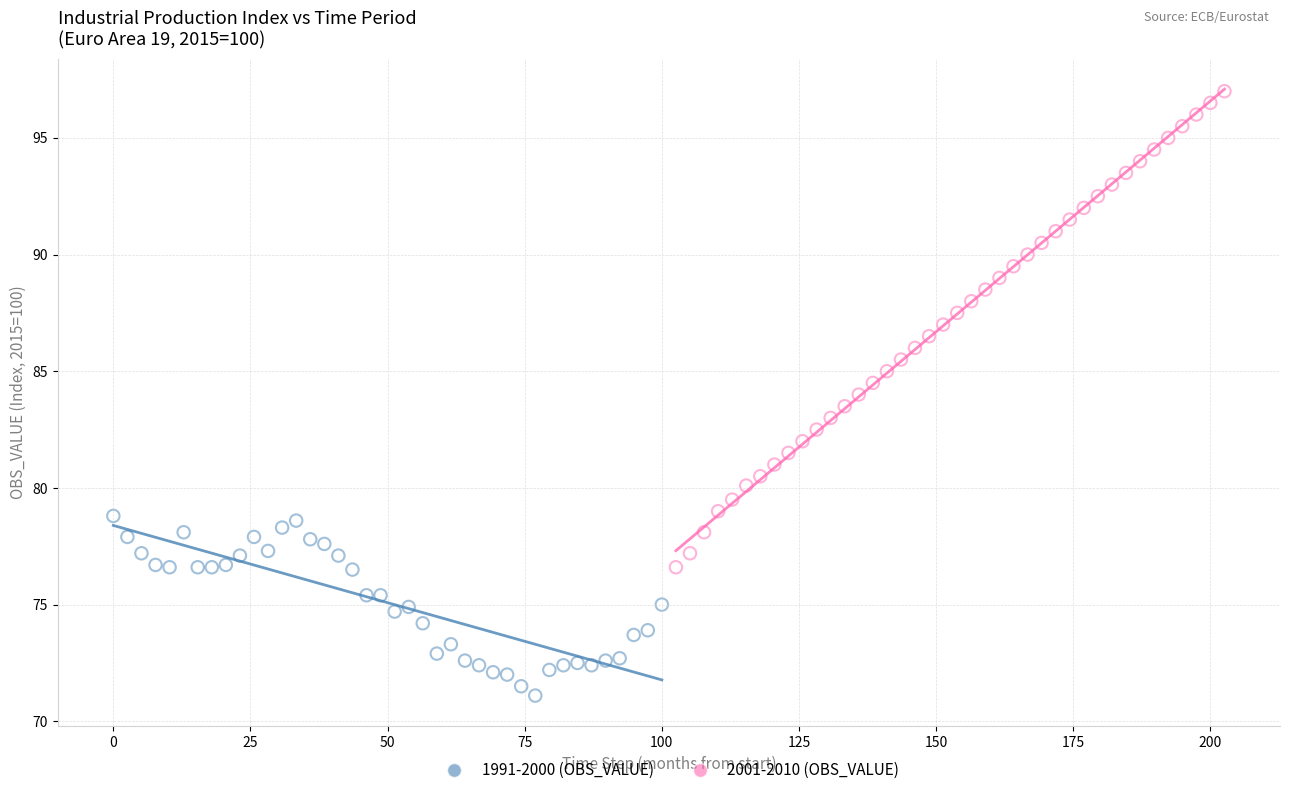

Which series has the widest spread of Y values?

2001-2010 (OBS_VALUE)